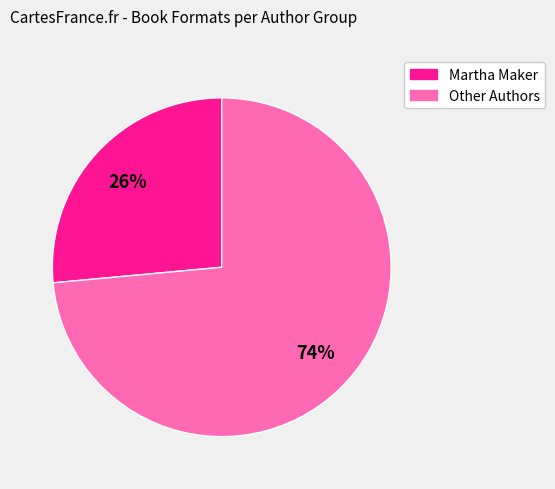

Count the number of slices in the pie.

2